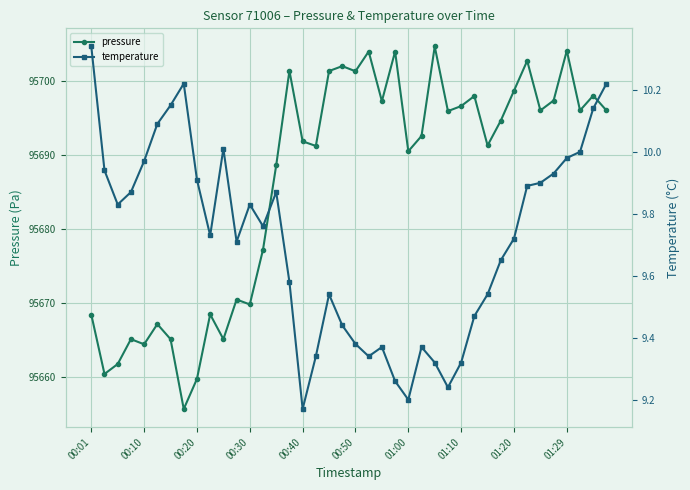

True or false: pressure has a value of 95704.0 at 01:29.

True